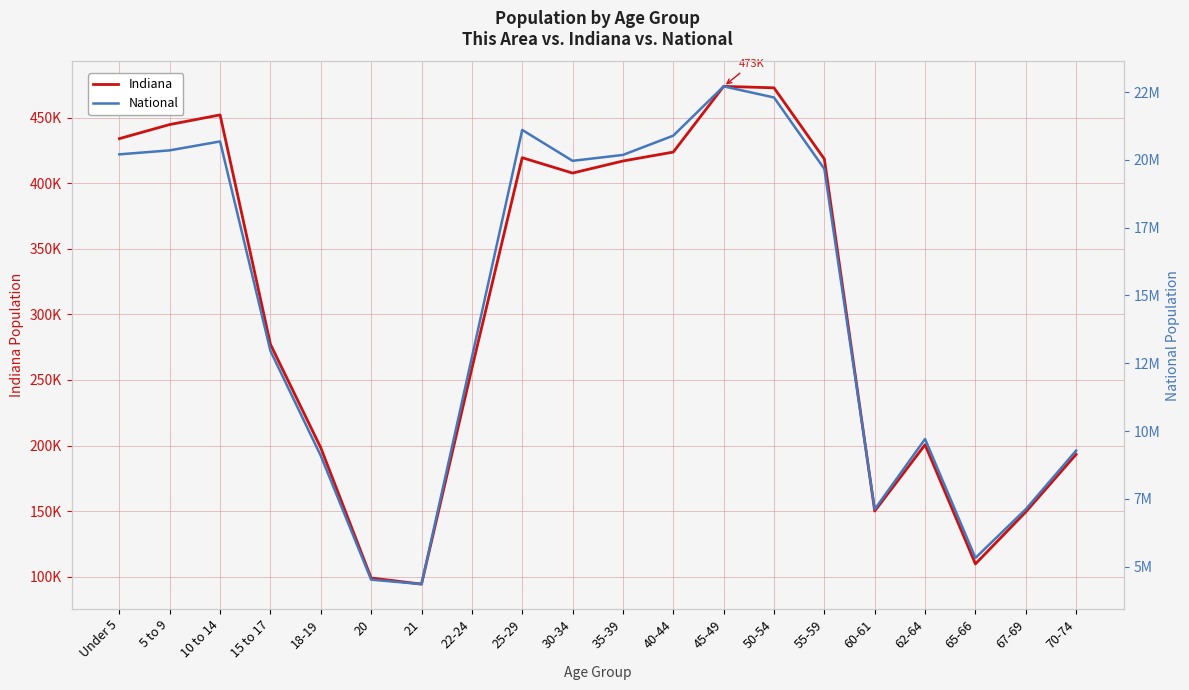

The value of Indiana at 22-24 is 258719. True or false?

True